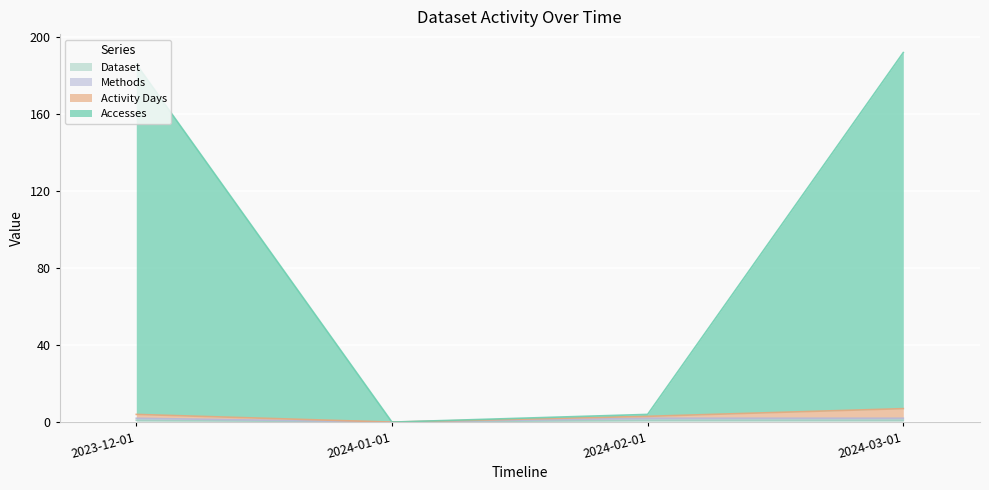

The value of Accesses at 2024-01-01 is -130. True or false?

False